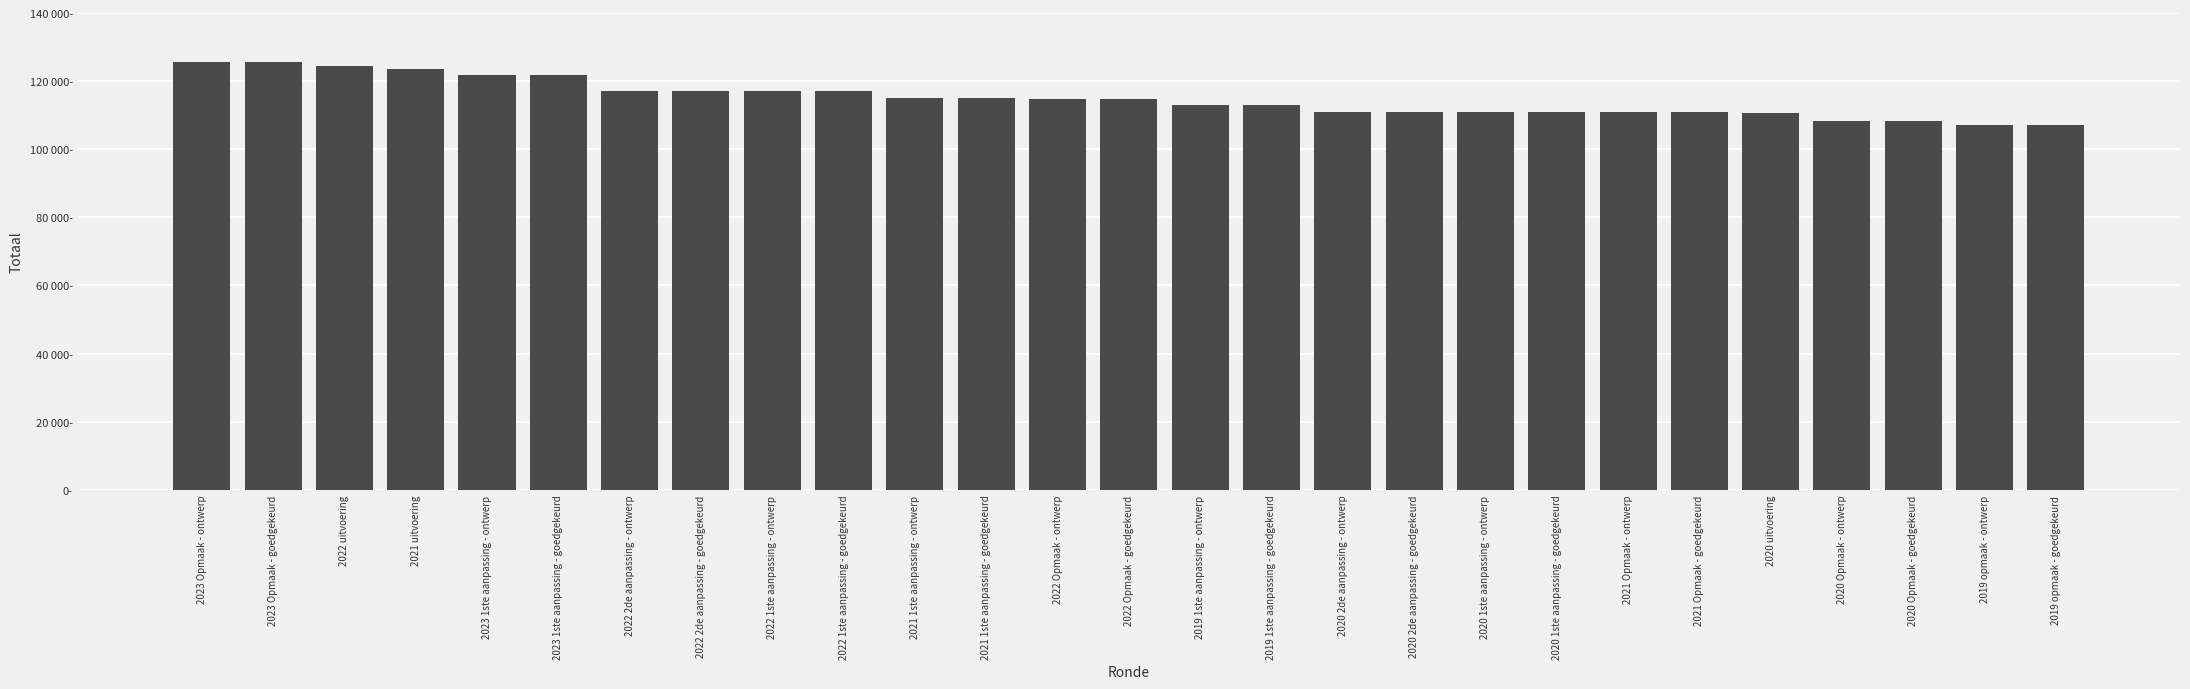

Are the bars grouped side by side (vs. stacked)?

No